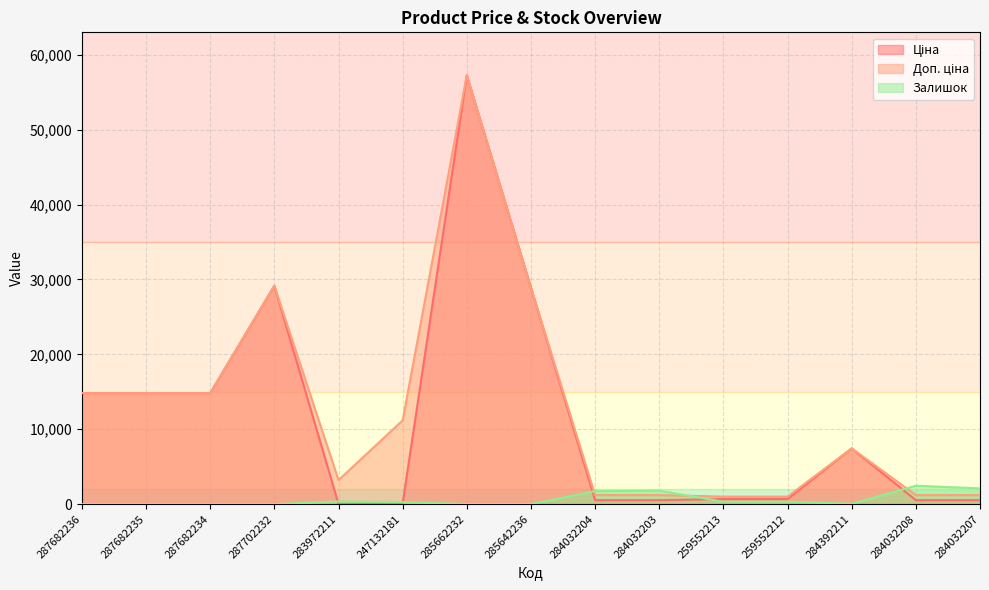

How many intersections are there between Доп. ціна and Залишок?

3